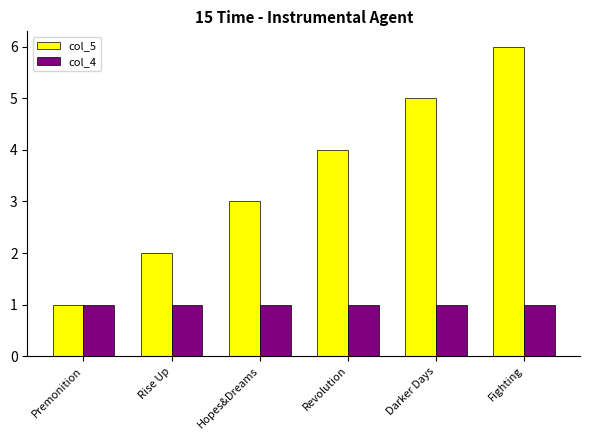

What is the value of the col_4 bar at the 4th from the left?

1